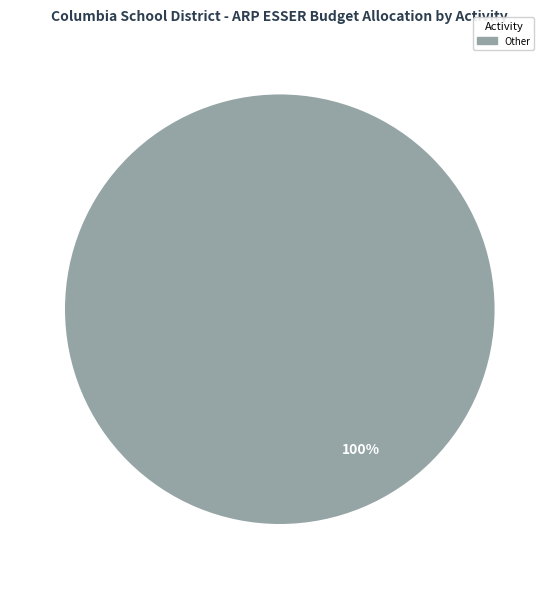

Does any single category account for the majority?

Yes